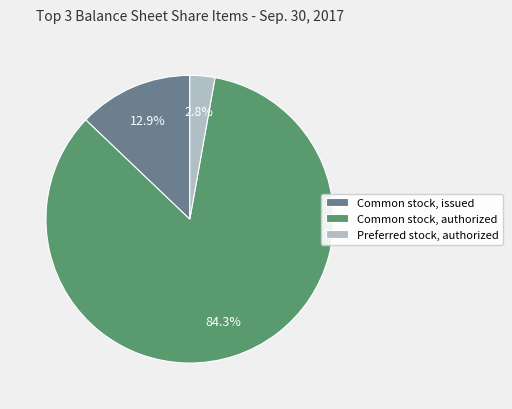

Rank the categories by value from highest to lowest.

Common stock, authorized, Common stock, issued, Preferred stock, authorized